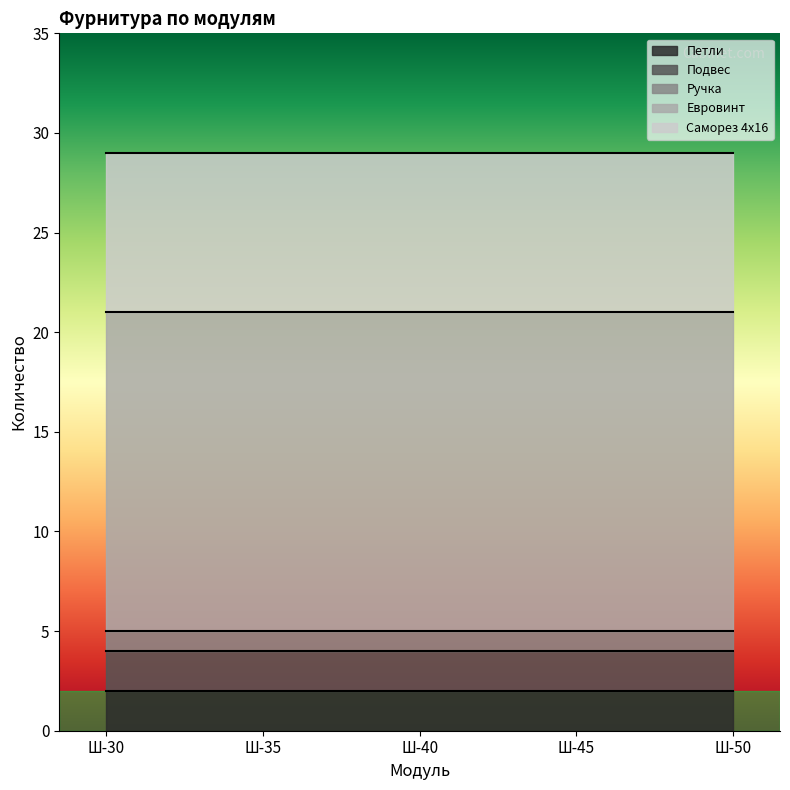

Between Ш-30 and Ш-50, which series saw the biggest shift?

Петли